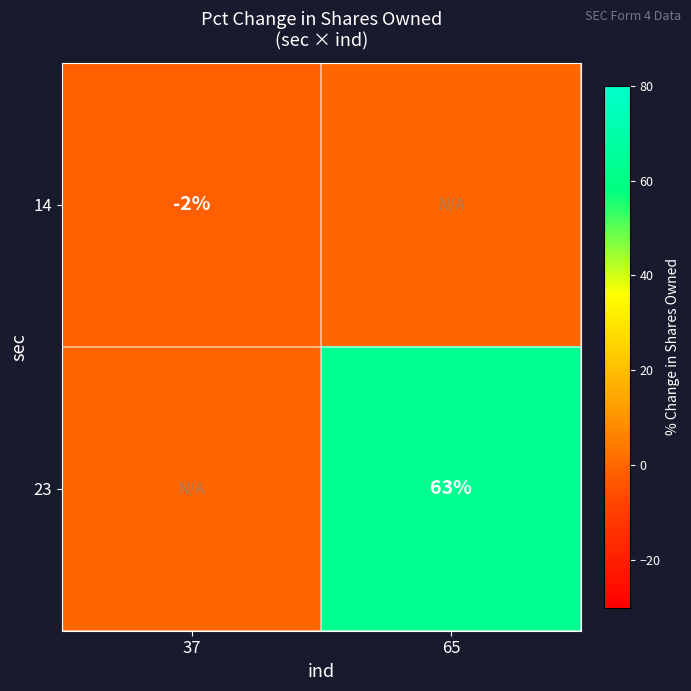

The value of 23 at 65 is 63. True or false?

True